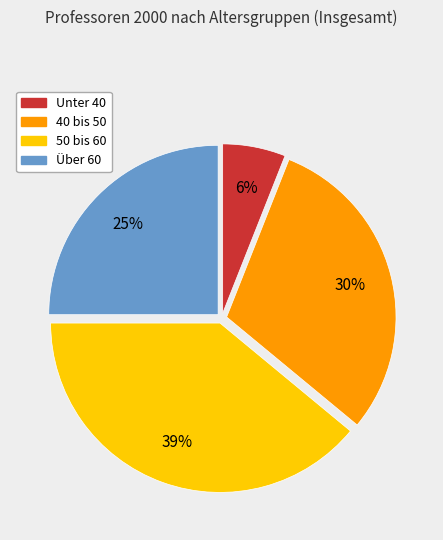

Which category has the biggest portion of the pie?

50 bis 60